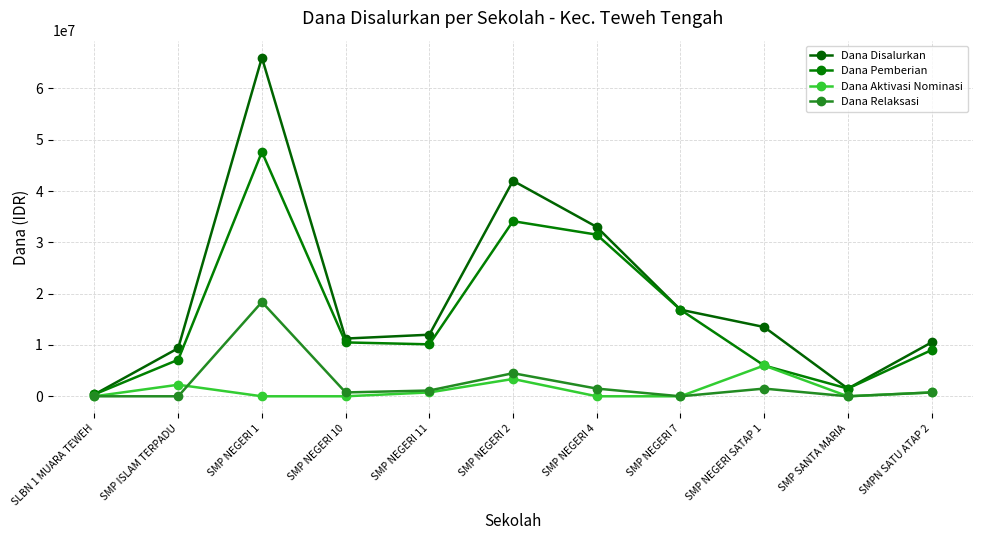

At which label is Dana Relaksasi closest to 9187500?

SMP NEGERI 2